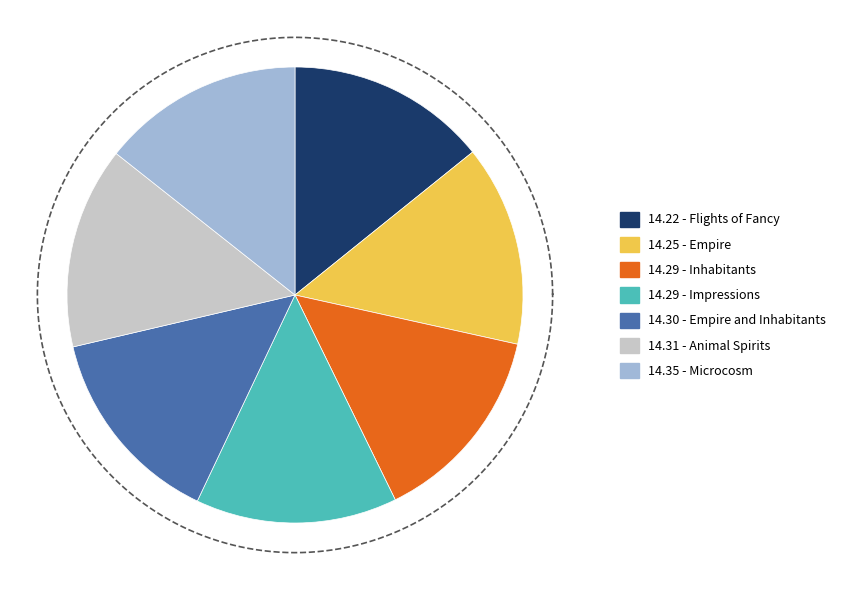

What is the change in value from Impressions to Microcosm?

+39